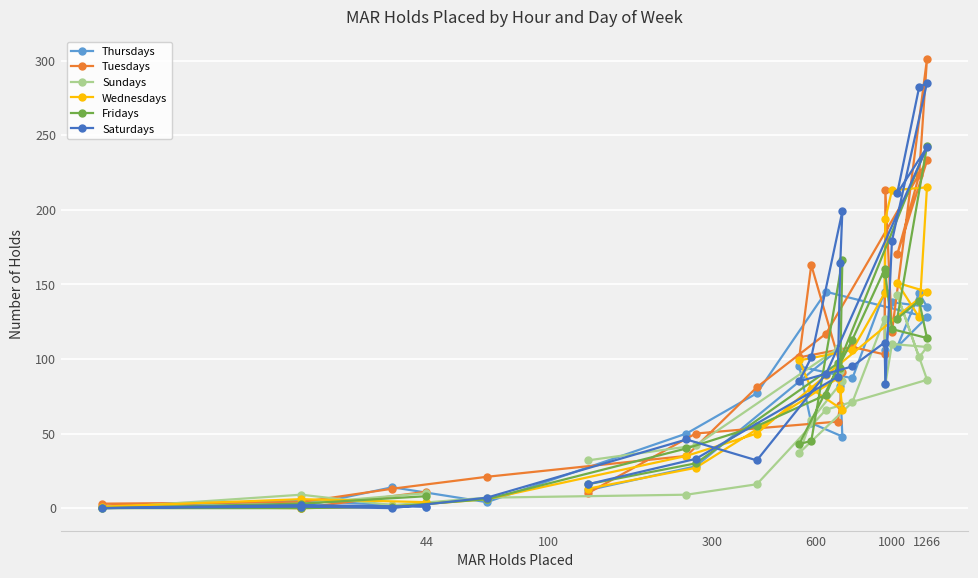

Is it true that Saturdays equals 109 at 1000?

False